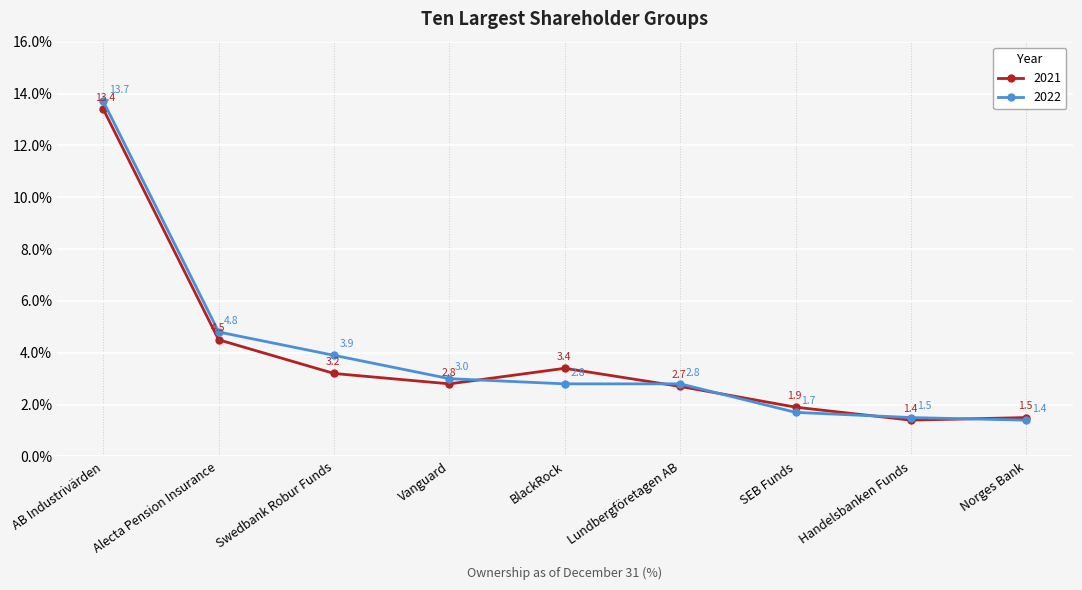

List the series in order of their overall mean, lowest first.

2021, 2022